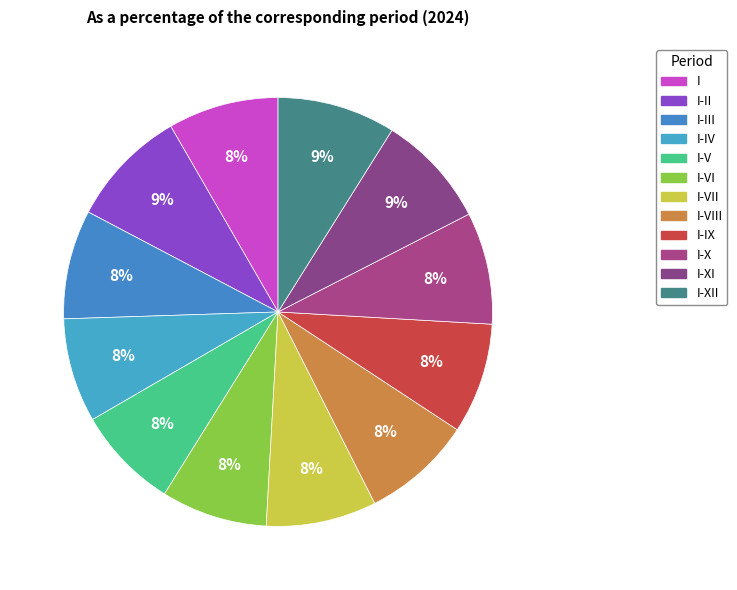

Count the number of slices in the pie.

12